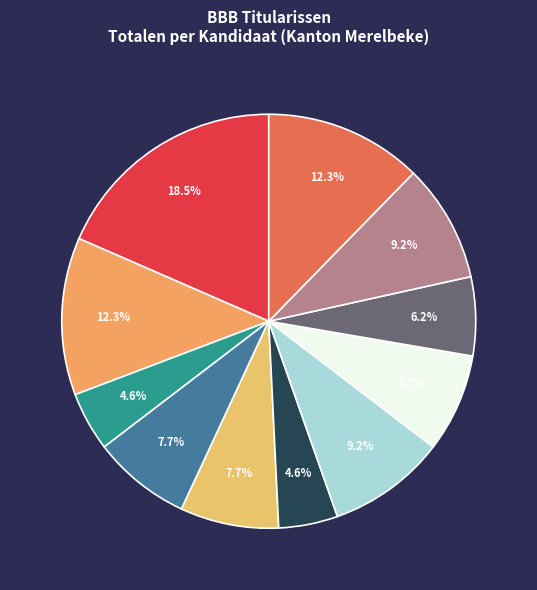

How many segments does this pie chart have?

11